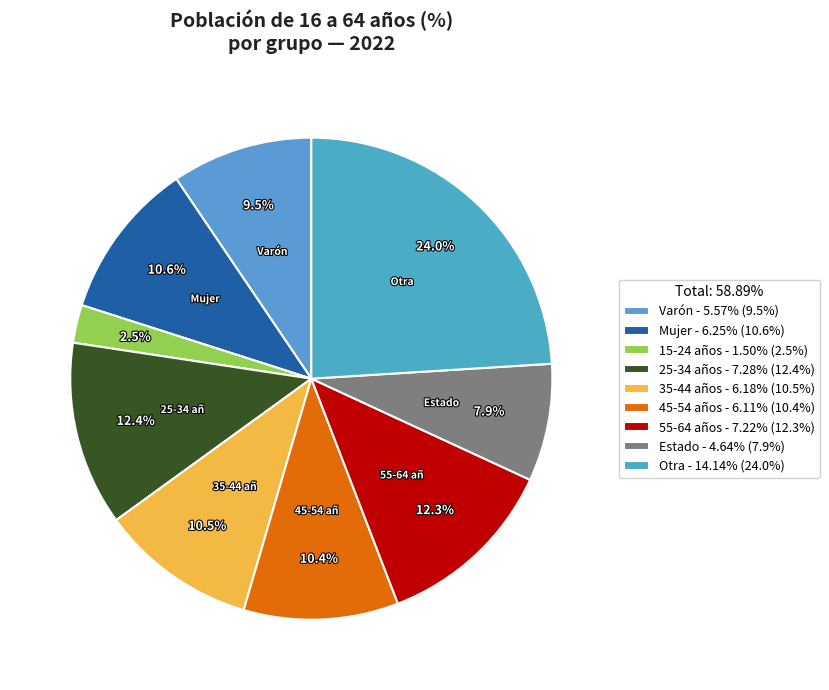

To the nearest percent, what is the average slice percentage?

11%